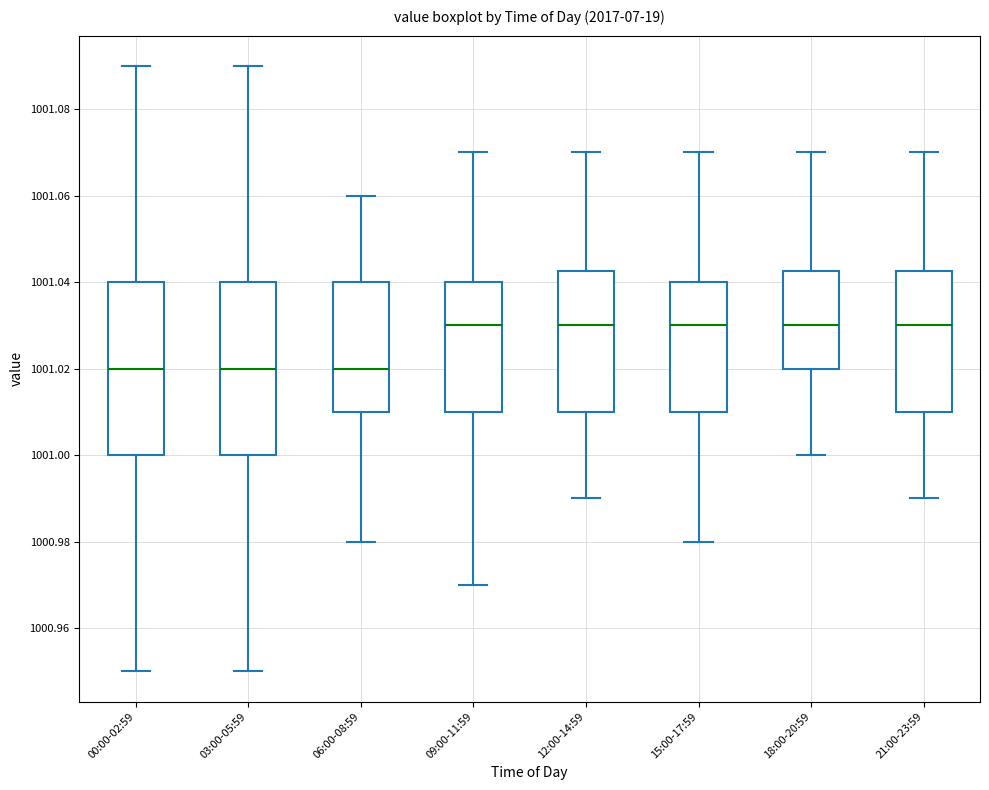

Reading left to right, read every box against the y-axis: the position of its median line, the range the box covers, and the ends of its whiskers. The values are not printed on the chart, so give them approximately, as read against the axis.

00:00-02:59: median 1001.020, box 1001.000 to 1001.040, whiskers 1000.950 to 1001.090
03:00-05:59: median 1001.020, box 1001.000 to 1001.040, whiskers 1000.950 to 1001.090
06:00-08:59: median 1001.020, box 1001.010 to 1001.040, whiskers 1000.980 to 1001.060
09:00-11:59: median 1001.030, box 1001.010 to 1001.040, whiskers 1000.970 to 1001.070
12:00-14:59: median 1001.030, box 1001.010 to 1001.042, whiskers 1000.990 to 1001.070
15:00-17:59: median 1001.030, box 1001.010 to 1001.040, whiskers 1000.980 to 1001.070
18:00-20:59: median 1001.030, box 1001.020 to 1001.042, whiskers 1001.000 to 1001.070
21:00-23:59: median 1001.030, box 1001.010 to 1001.042, whiskers 1000.990 to 1001.070